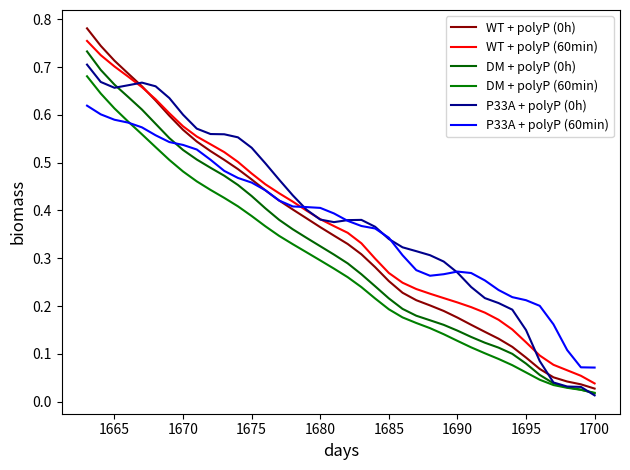

What is the average value of the DM + polyP (60min) series?

0.3